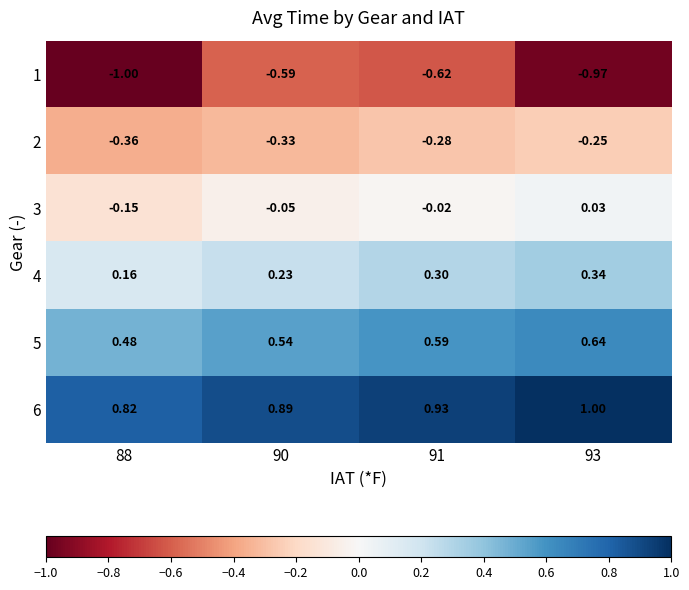

Is the value of 3 at 91 greater than the value of 1 at 91?

Yes